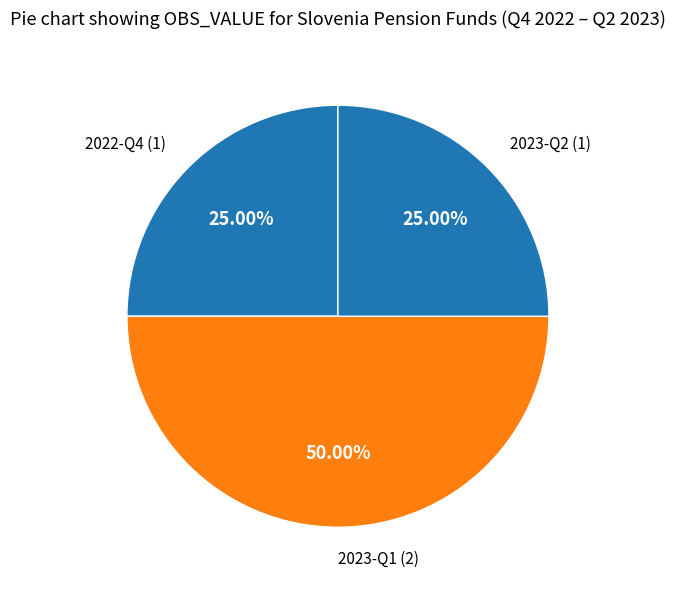

How many slices are in this pie chart?

3